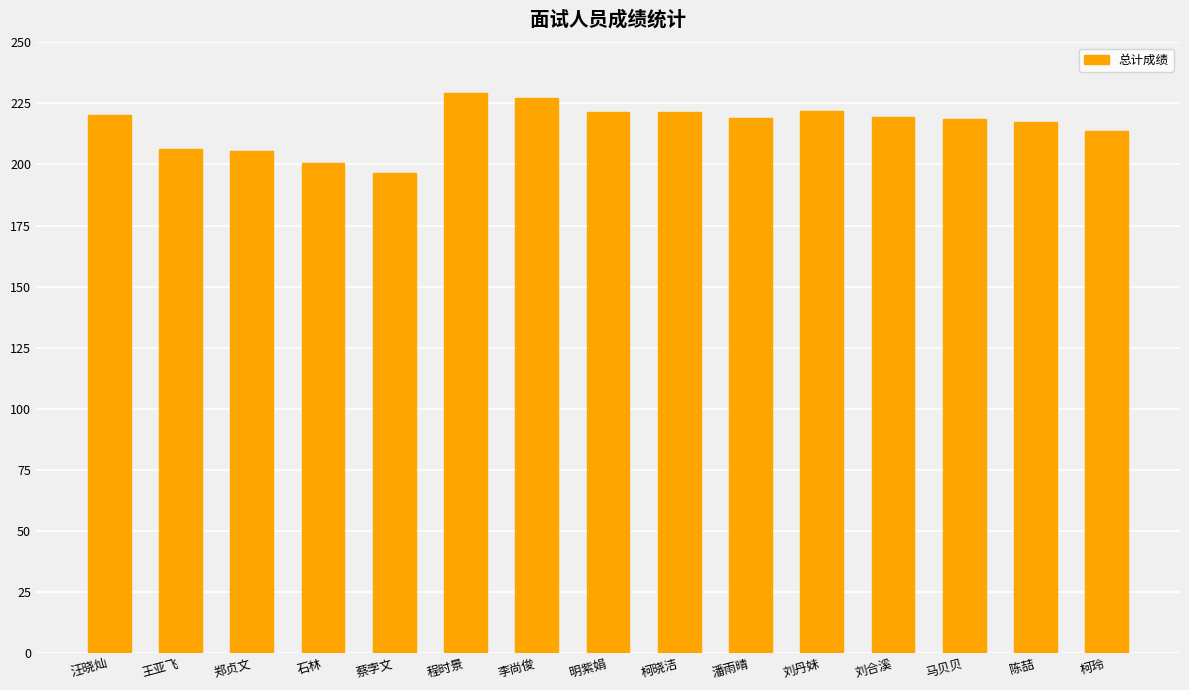

What is the average value?

215.9